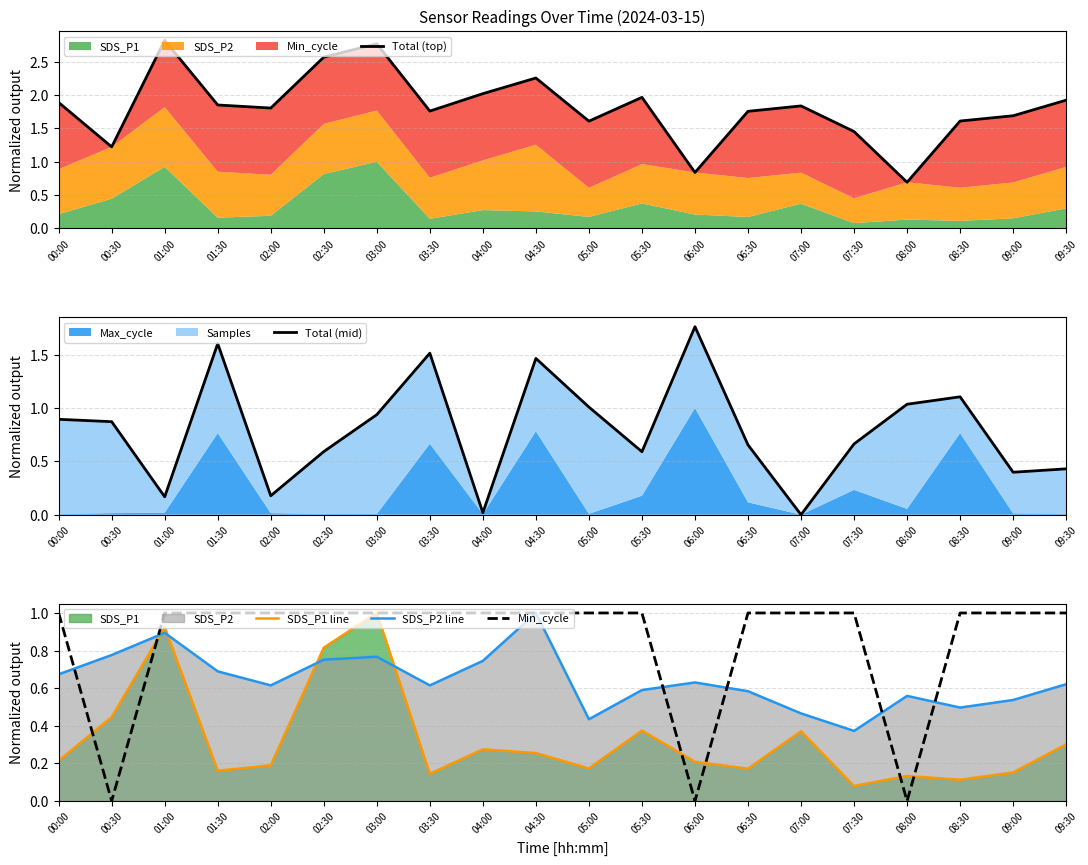

What is the sum of the SDS_P2 line values at 04:00 and 02:00?

1.4